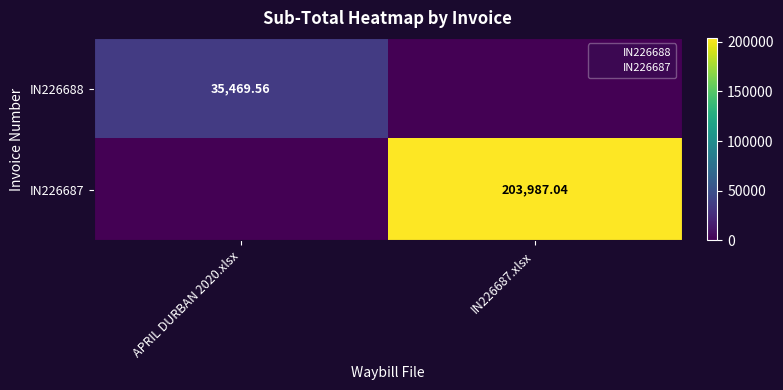

At APRIL DURBAN 2020.xlsx, list the series in order from smallest to largest.

IN226687, IN226688